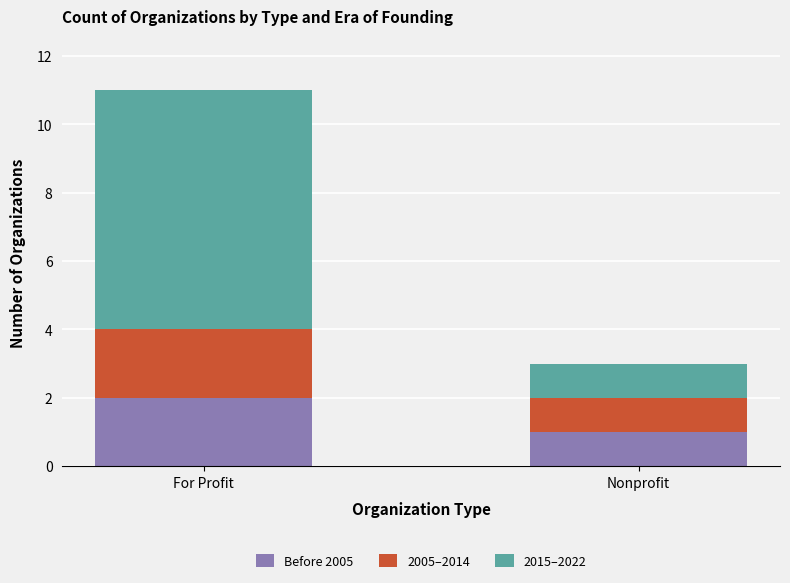

What is the total value across all series at Nonprofit?

3